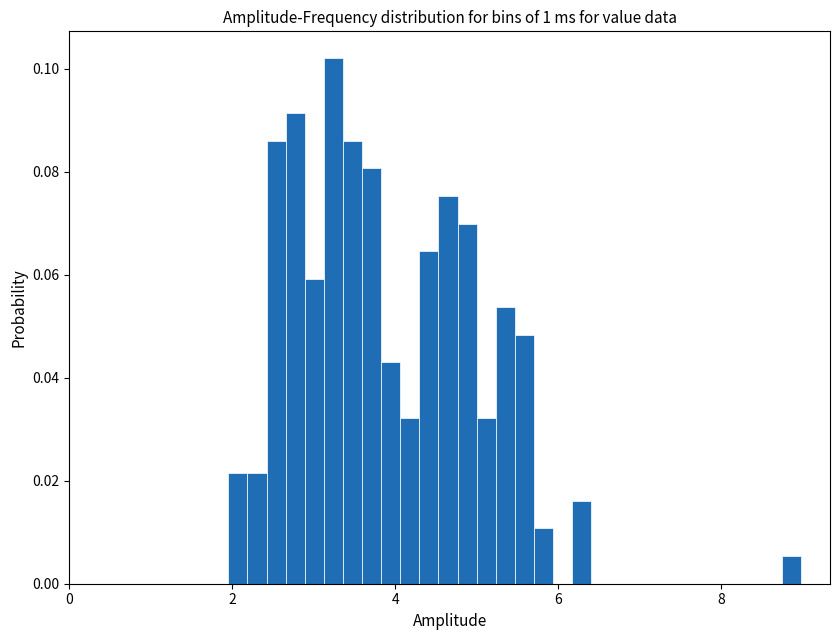

Read against the x-axis, roughly where is the centre of the tallest bar?

3.2